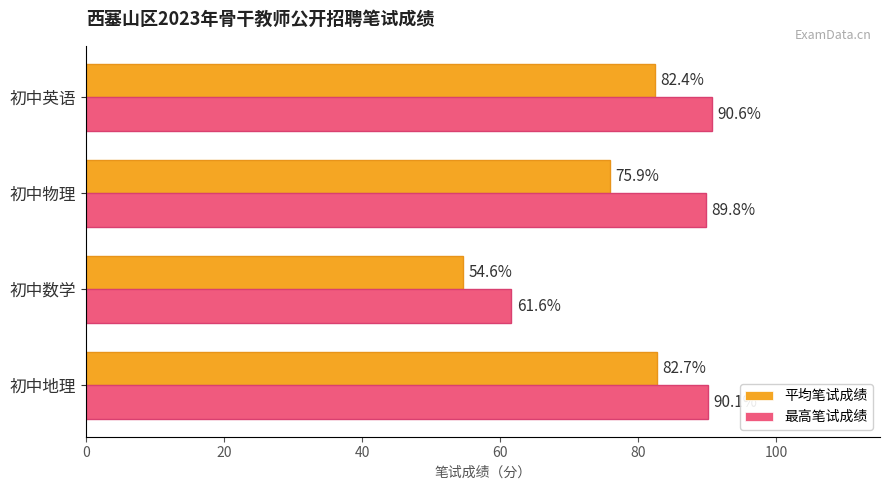

At which category is the sum across all series the highest?

初中英语